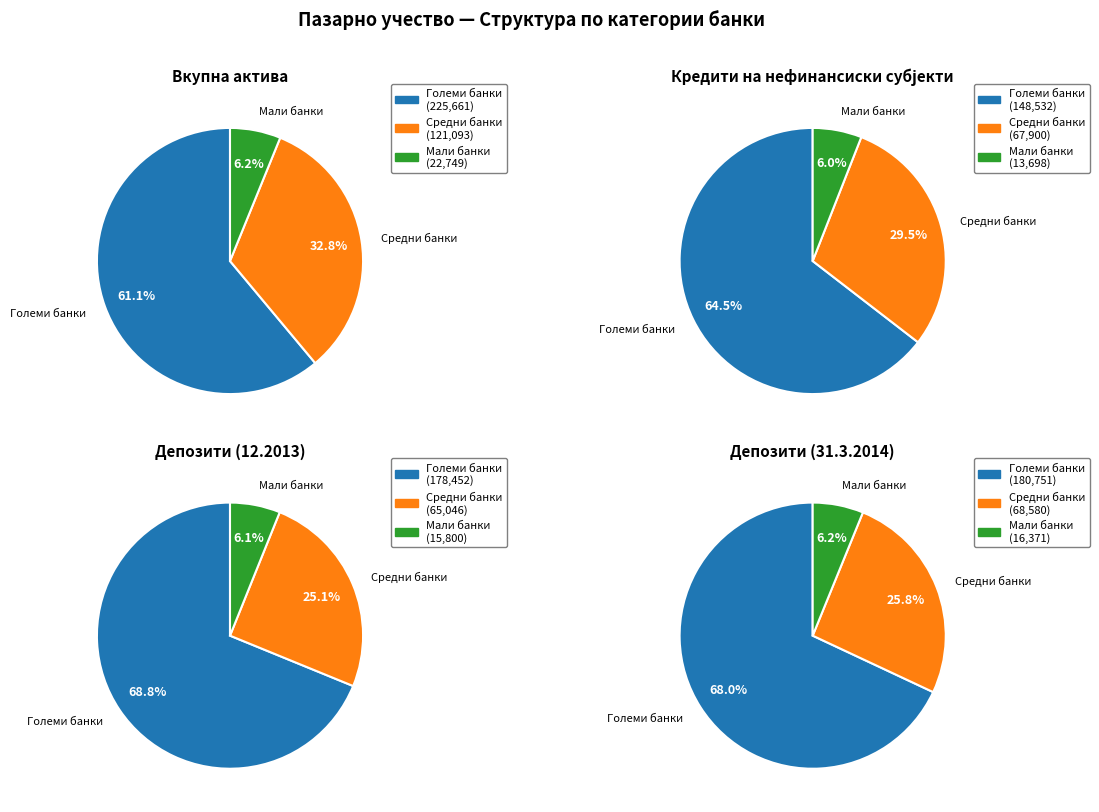

To the nearest percent, what portion does 2 represent?

6%